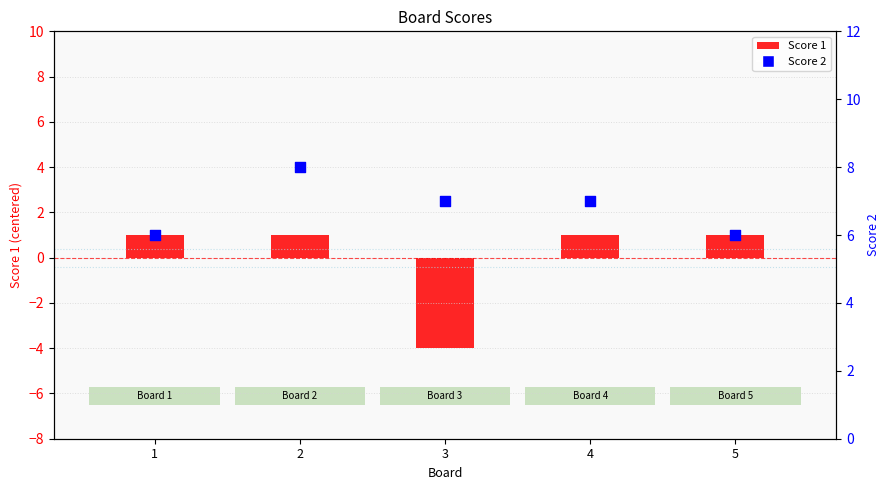

At which category is the sum across all series the highest?

2